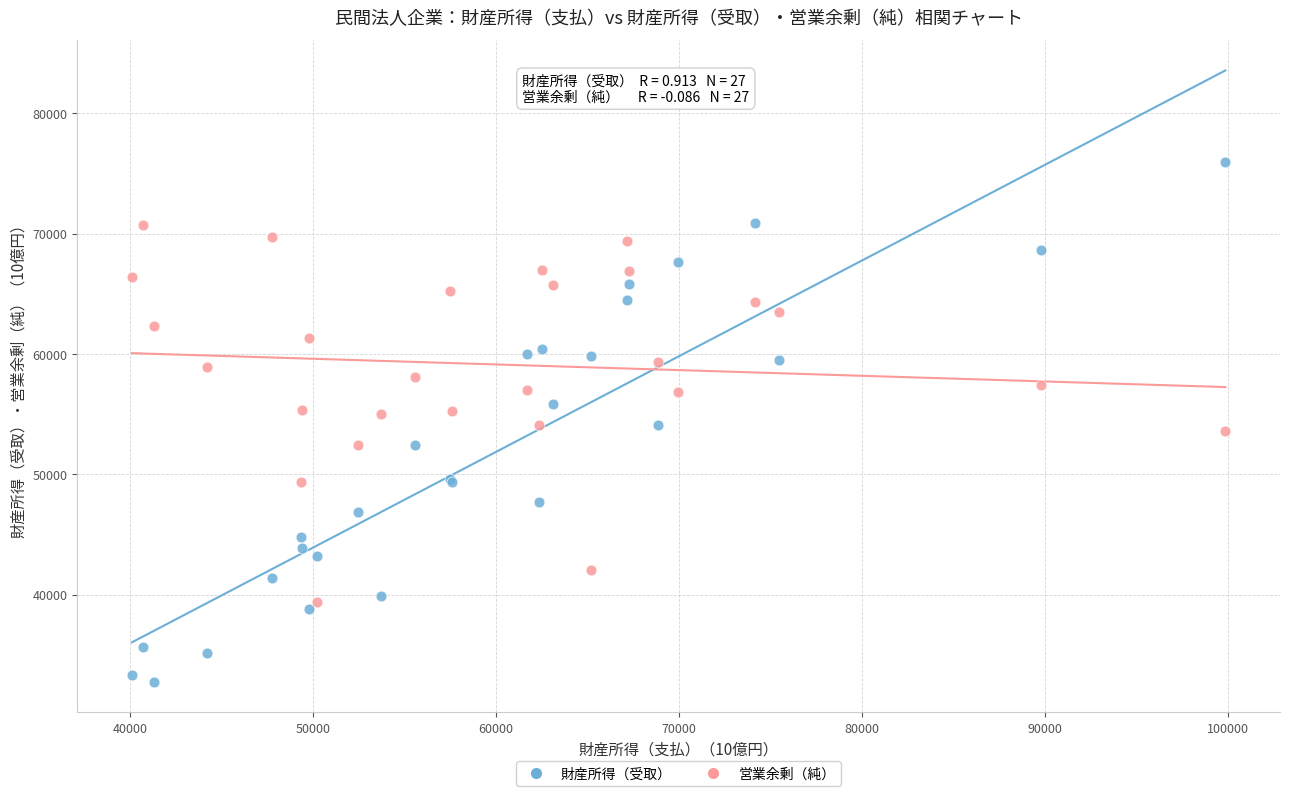

Which series reaches the maximum Y coordinate?

財産所得（受取）